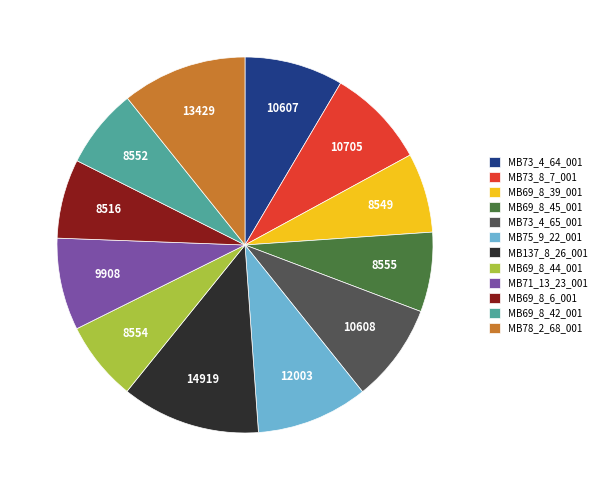

Is there any slice that represents more than half of the pie?

No